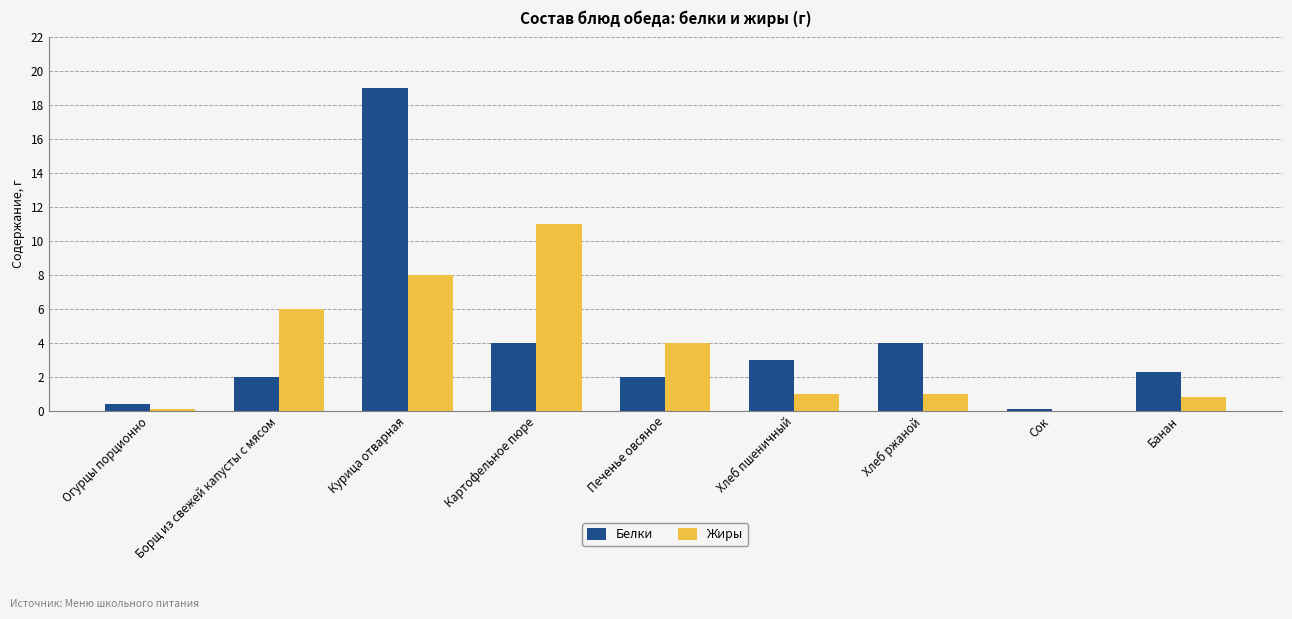

What are all the series names shown in the legend?

Белки, Жиры